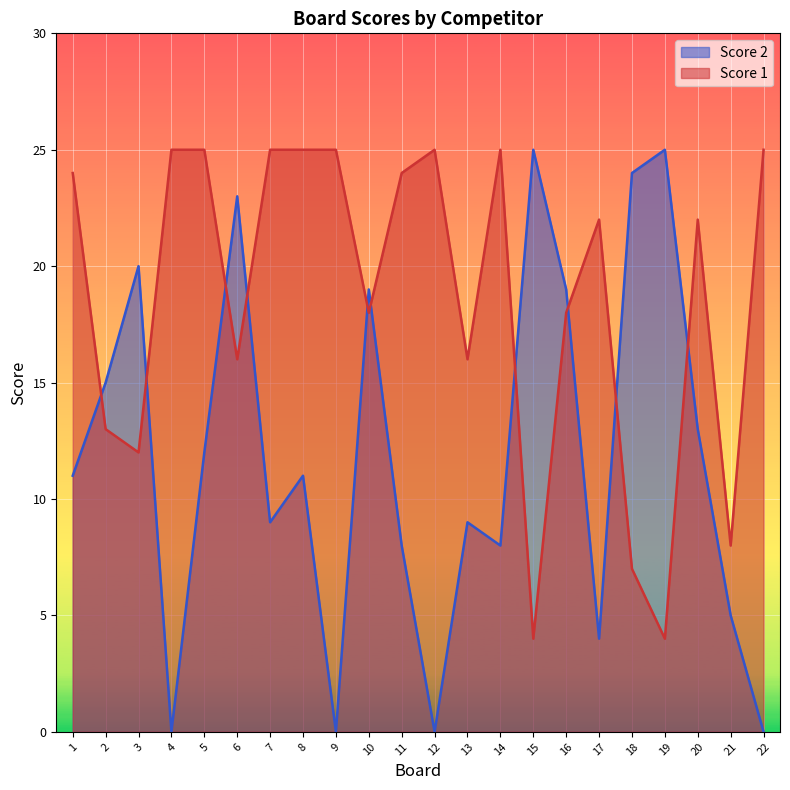

At how many categories does at least one series exceed 24?

10